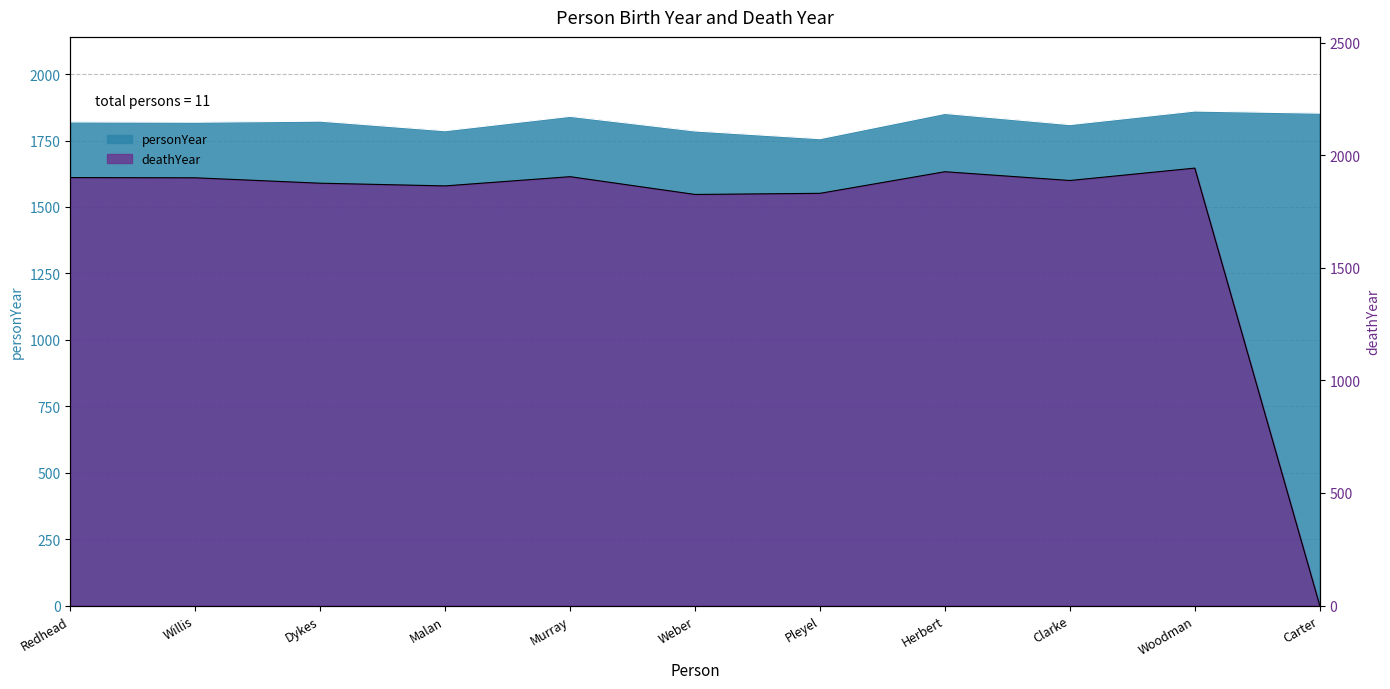

How many distinct data groups are displayed?

2